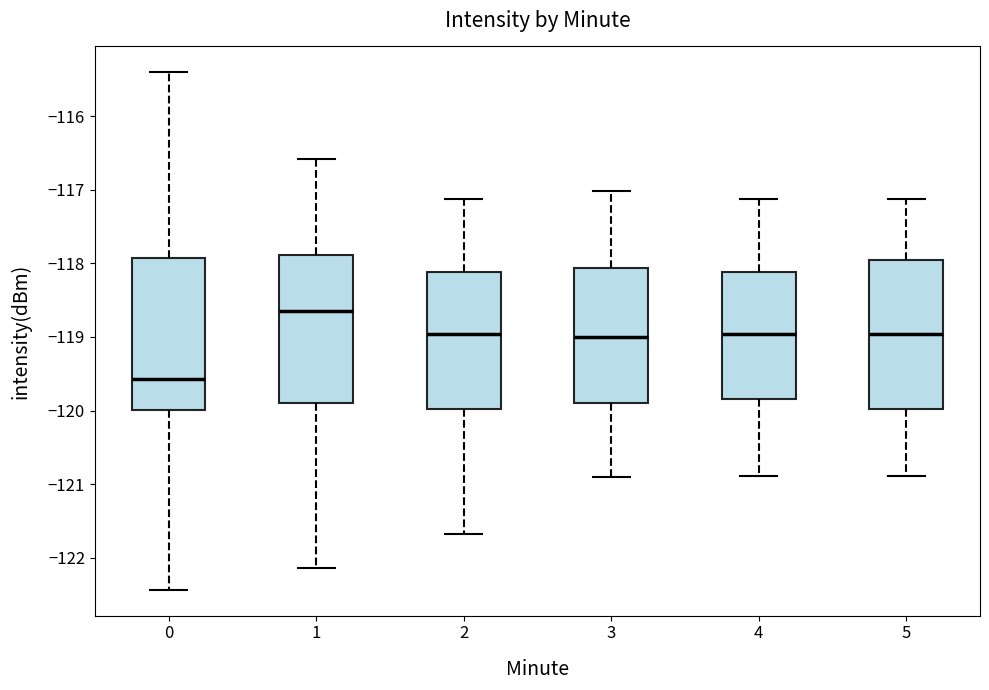

Reading left to right, read every box against the y-axis: the position of its median line, the range the box covers, and the ends of its whiskers. The values are not printed on the chart, so give them approximately, as read against the axis.

0: median -119.6, box -120.0 to -117.9, whiskers -122.4 to -115.4
1: median -118.7, box -119.9 to -117.9, whiskers -122.1 to -116.6
2: median -119.0, box -120.0 to -118.1, whiskers -121.7 to -117.1
3: median -119.0, box -119.9 to -118.1, whiskers -120.9 to -117.0
4: median -119.0, box -119.8 to -118.1, whiskers -120.9 to -117.1
5: median -119.0, box -120.0 to -118.0, whiskers -120.9 to -117.1